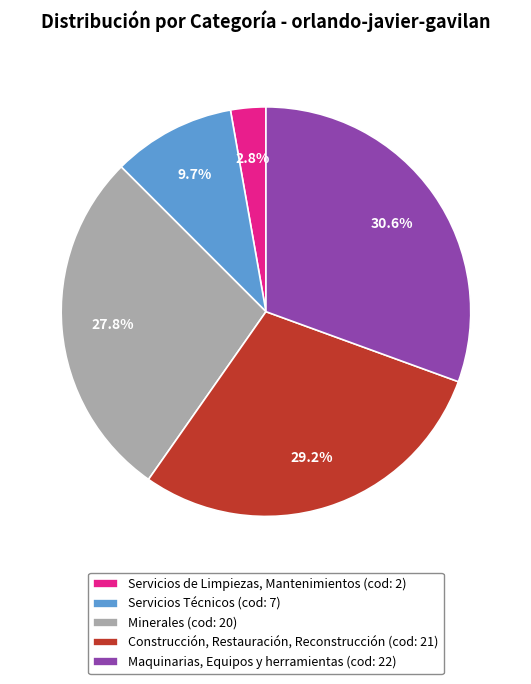

True or false: Construcción, Restauración, Reconstrucción accounts for 29% of the total.

True